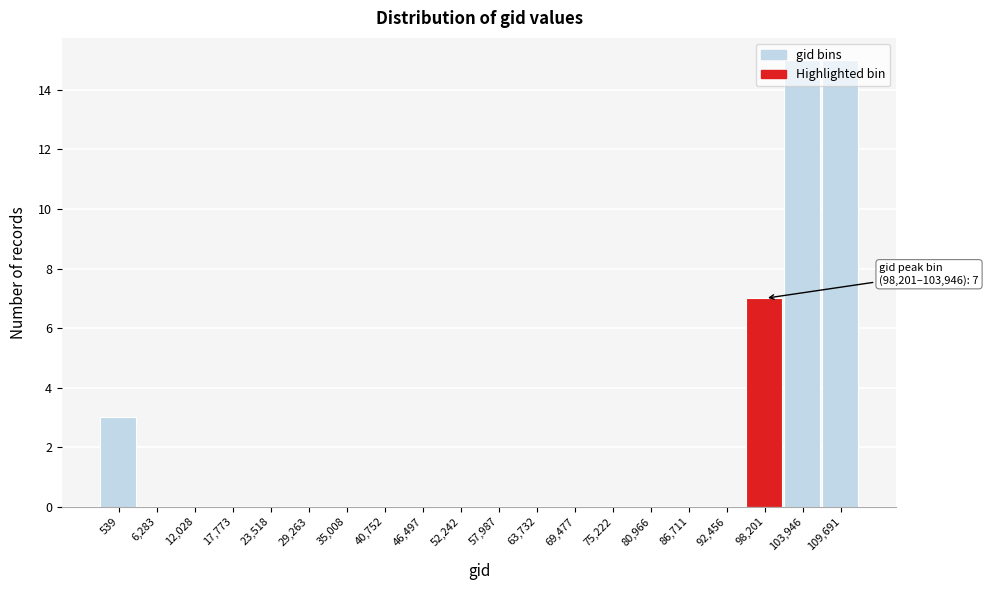

What is the greatest value displayed?

15